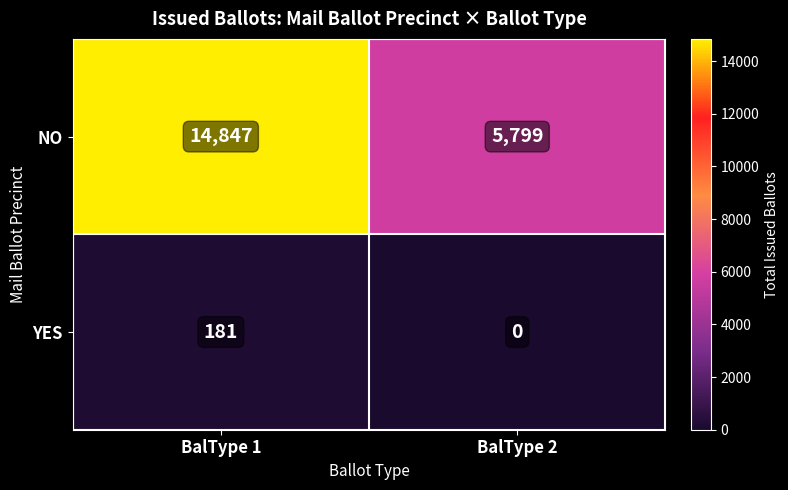

What is the difference between the YES values at BalType 1 and BalType 2?

181